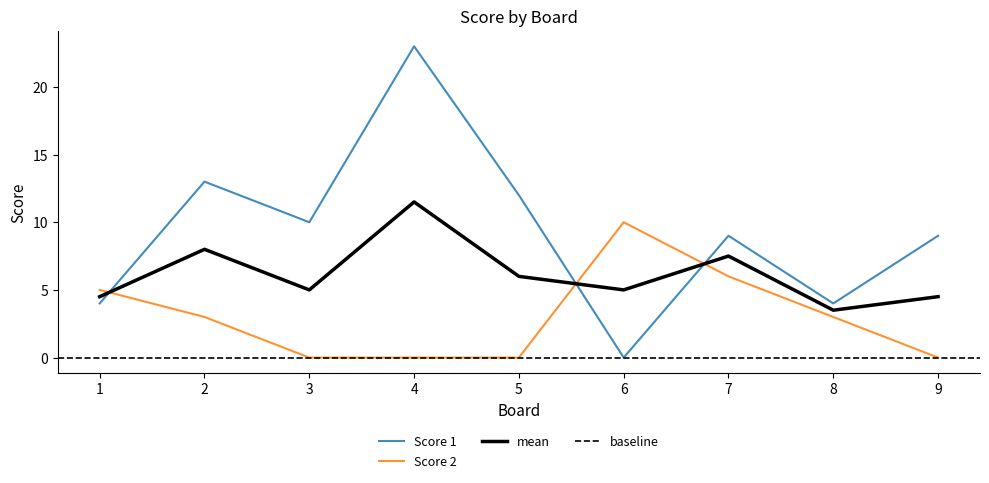

Rank the series at 5 from lowest to highest value.

Score 2, Score 1